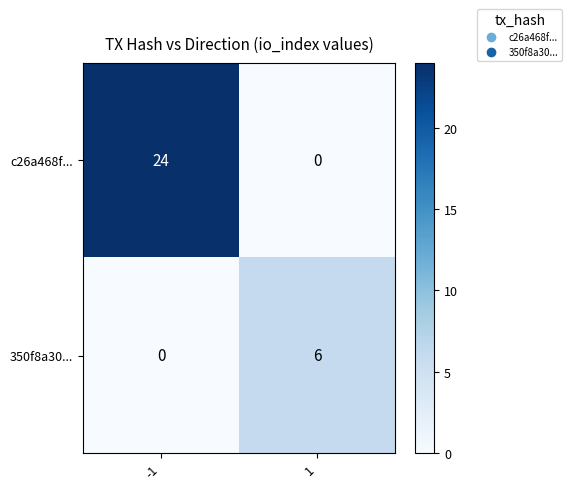

Rank the series by their maximum value, from highest to lowest.

c26a468f..., 350f8a30...